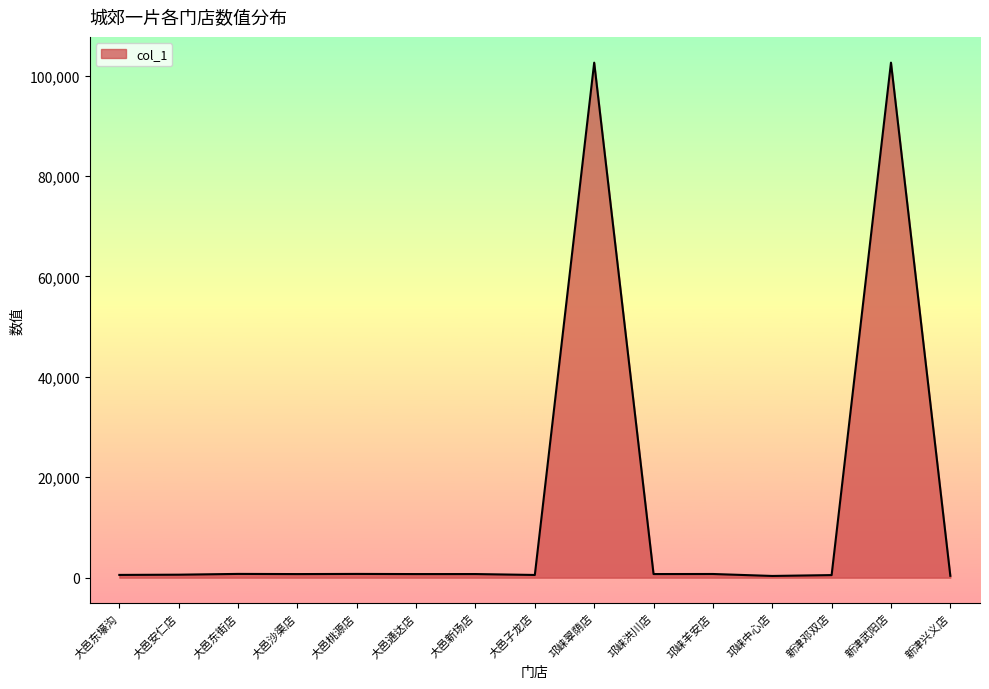

What position from the right is 邛崃洪川店?

6